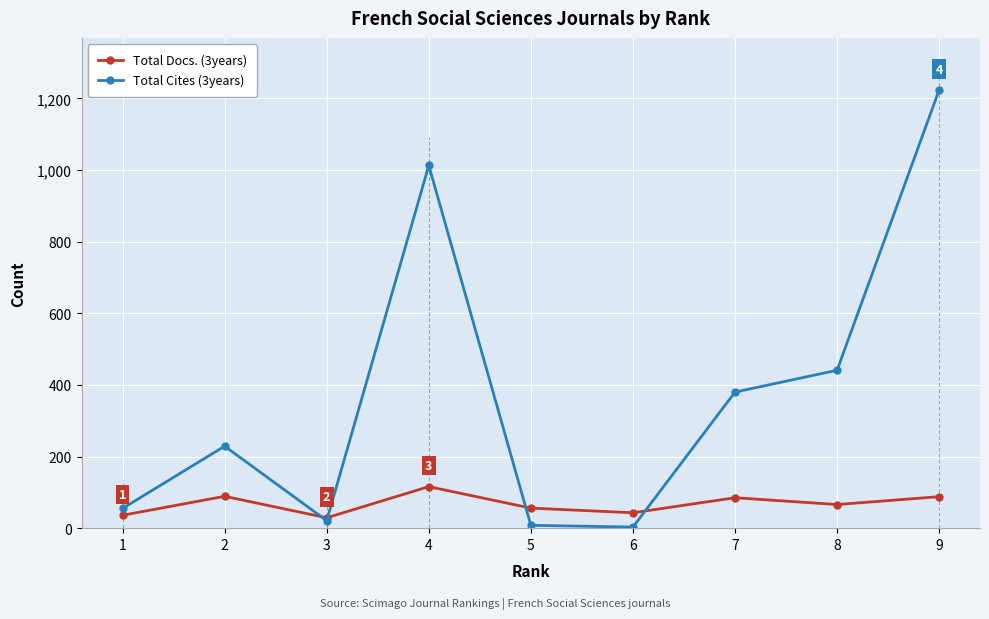

Which series has the widest spread of values?

Total Cites (3years)